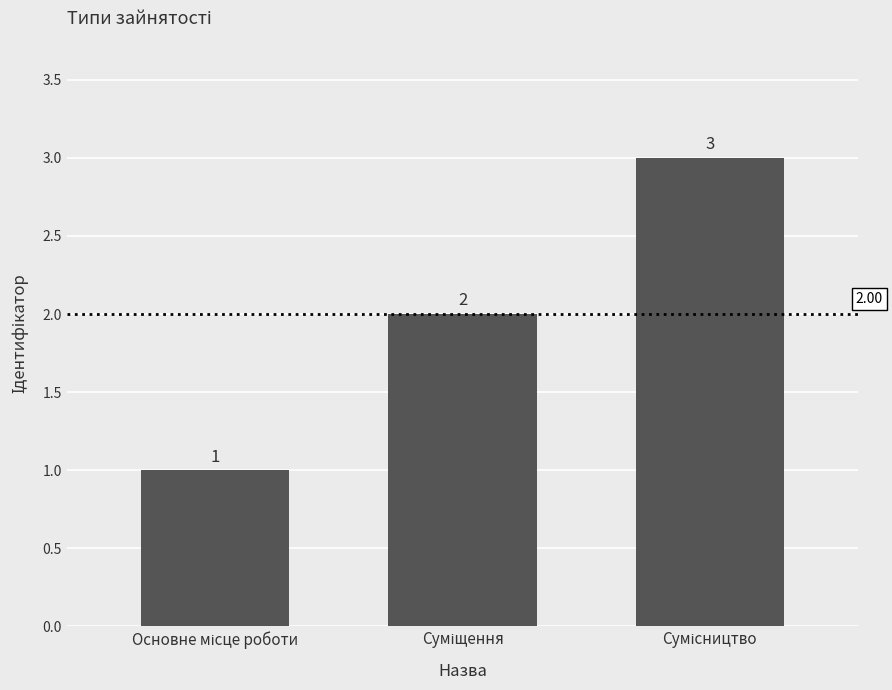

What is the sum of all values?

6